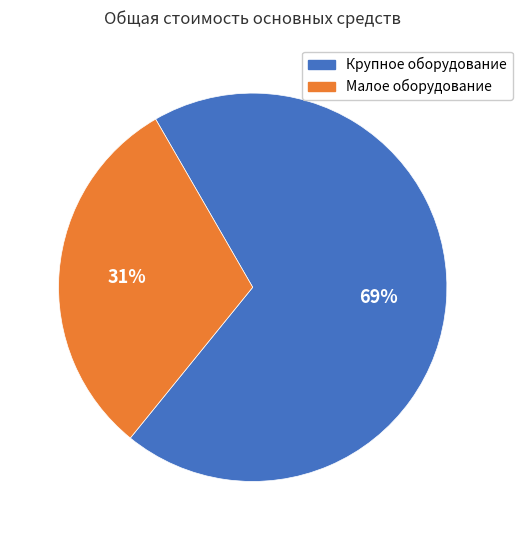

To the nearest percent, what is the average slice percentage?

50%